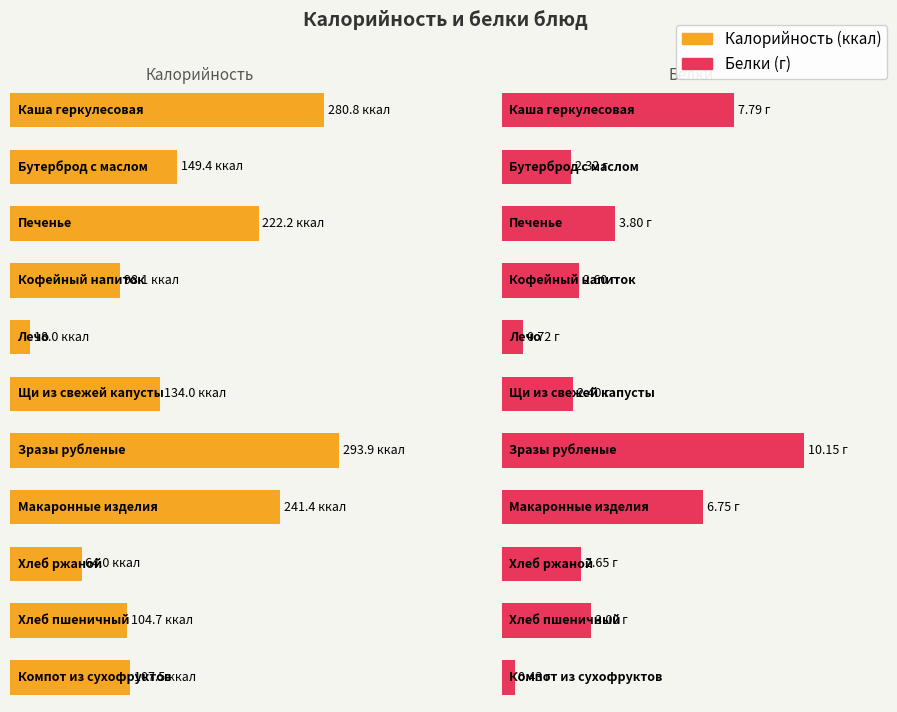

What is the label of the 7th bar from the left?

Зразы рубленые